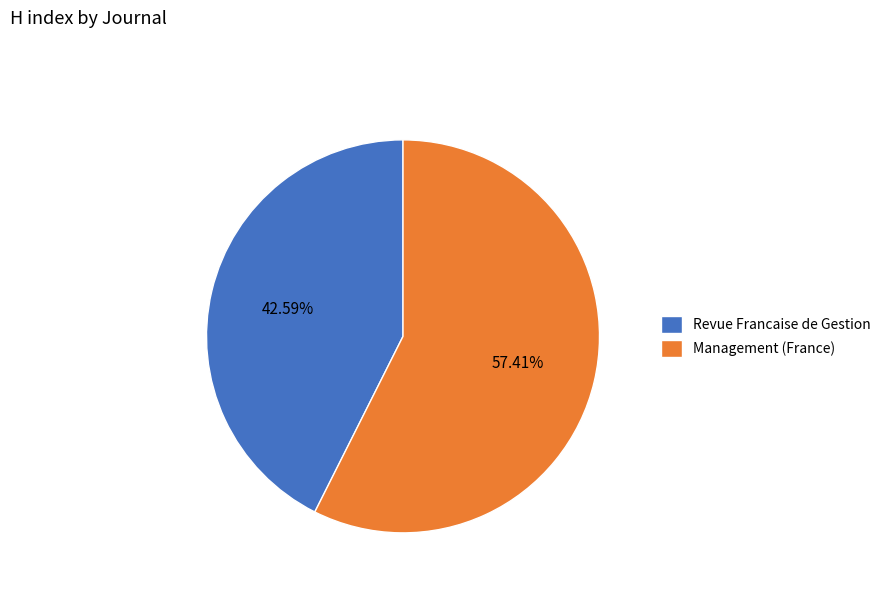

What percentage is the Management (France) slice, to the nearest percent?

57%